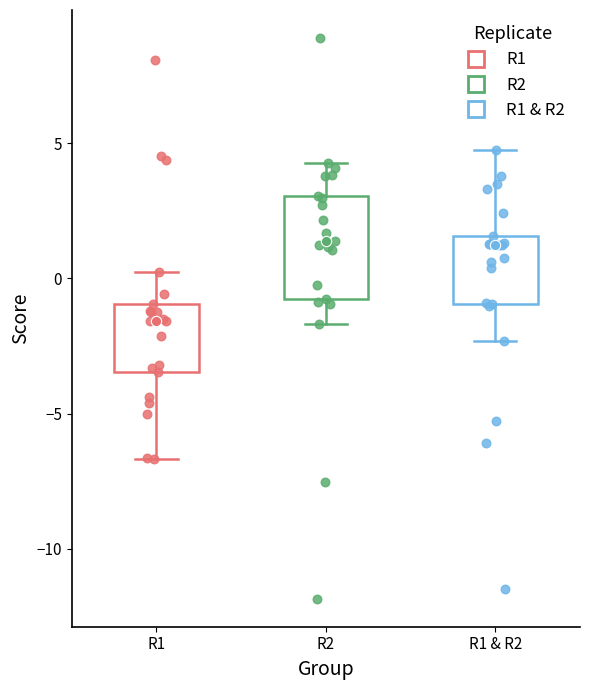

Where does the upper whisker of the box for R1 & R2 end on the y-axis? The values are not printed on the chart, so give them approximately, as read against the axis.

4.5